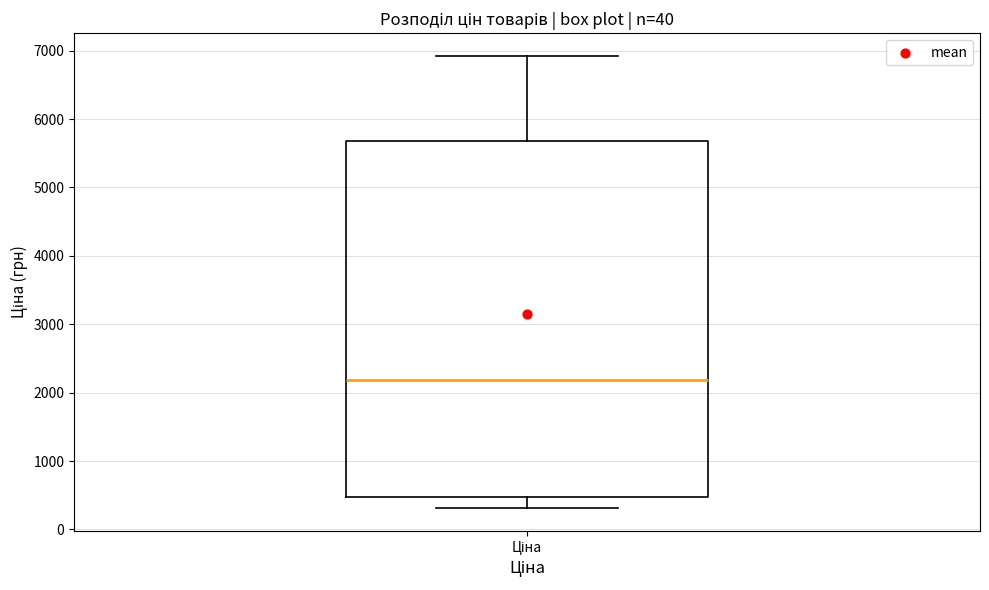

Read this box plot against the y-axis: the position of the median line, the range covered by the box, and the ends of both whiskers. The values are not printed on the chart, so give them approximately, as read against the axis.

median 2200, box 500 to 5700, whiskers 300 to 6900